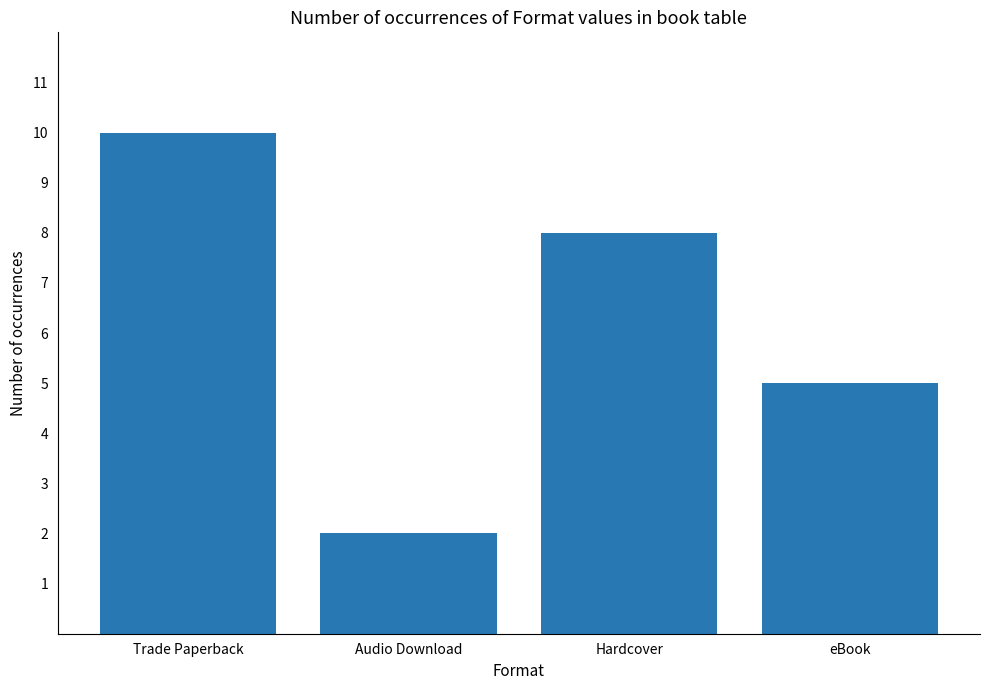

Read the value at eBook.

5